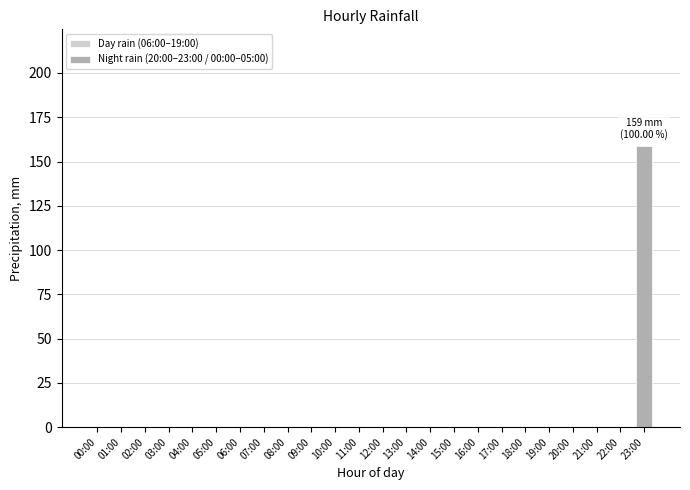

What is the sum of all values?

159